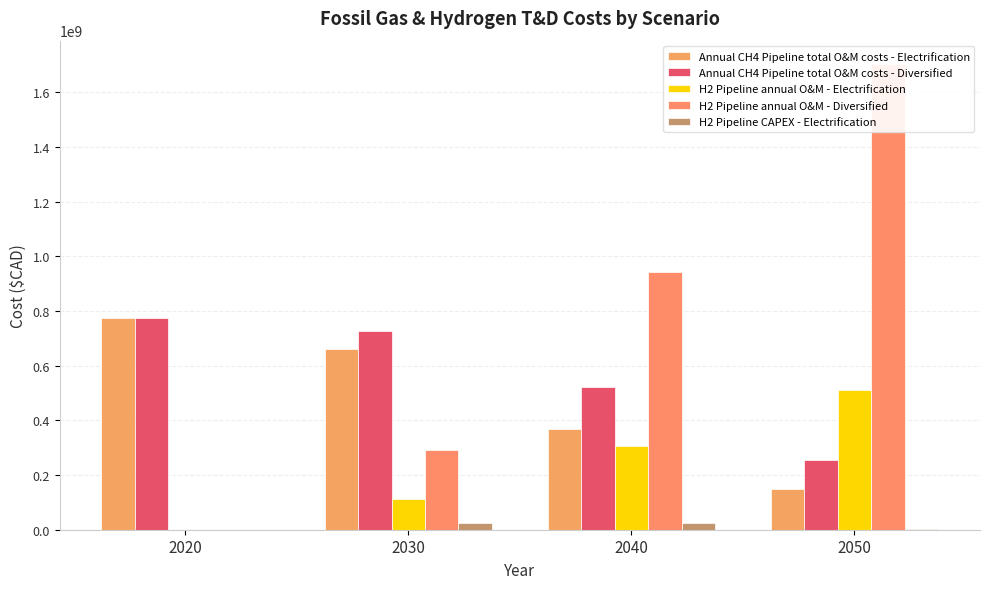

How many data points does each series have?

4